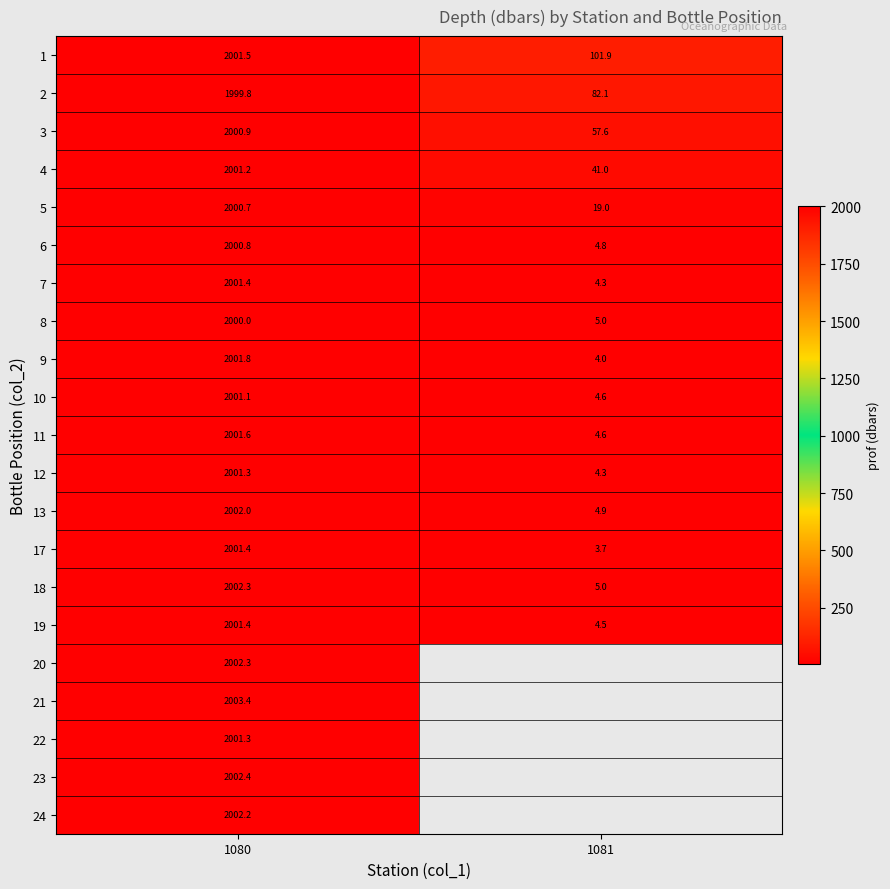

What is the spread (max minus min) of values at 1080?

3.6